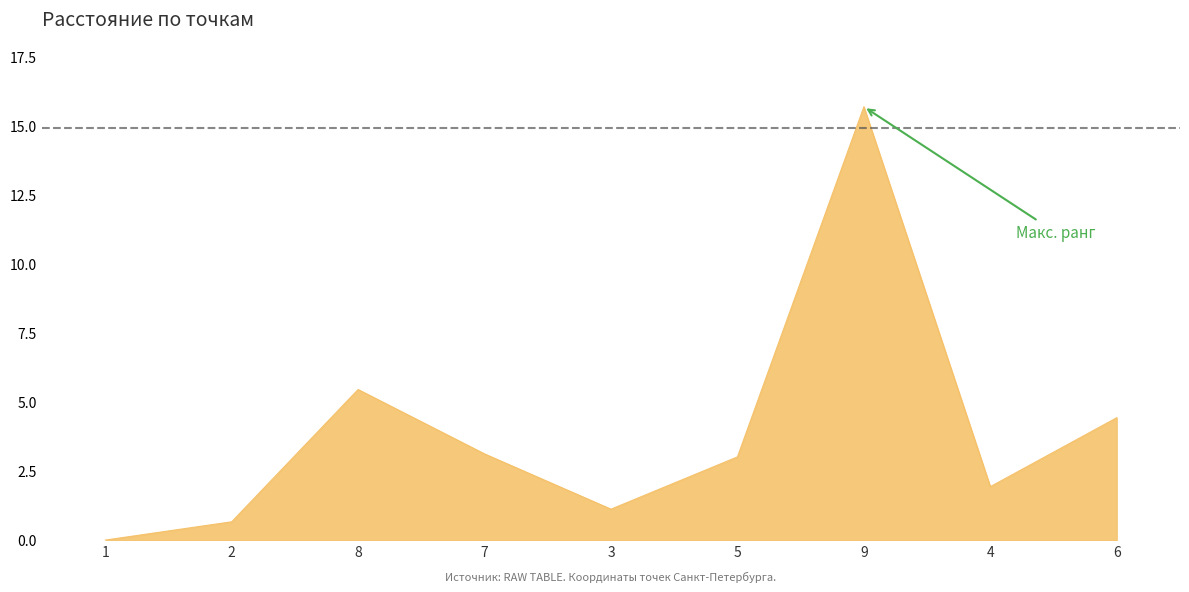

At which label does the data first exceed 3?

8